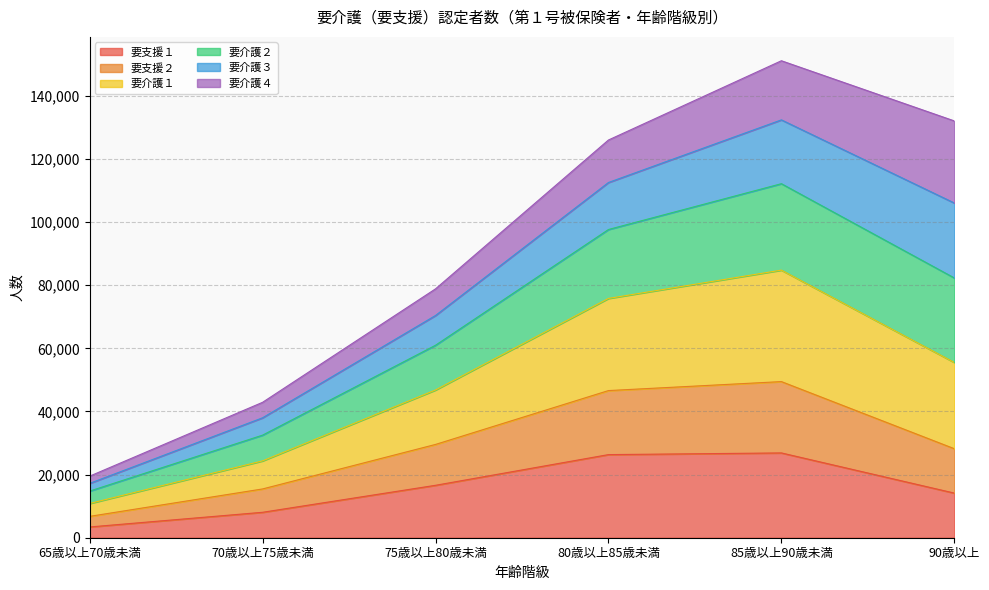

True or false: 要支援１ and 要介護１ cross at least once.

False